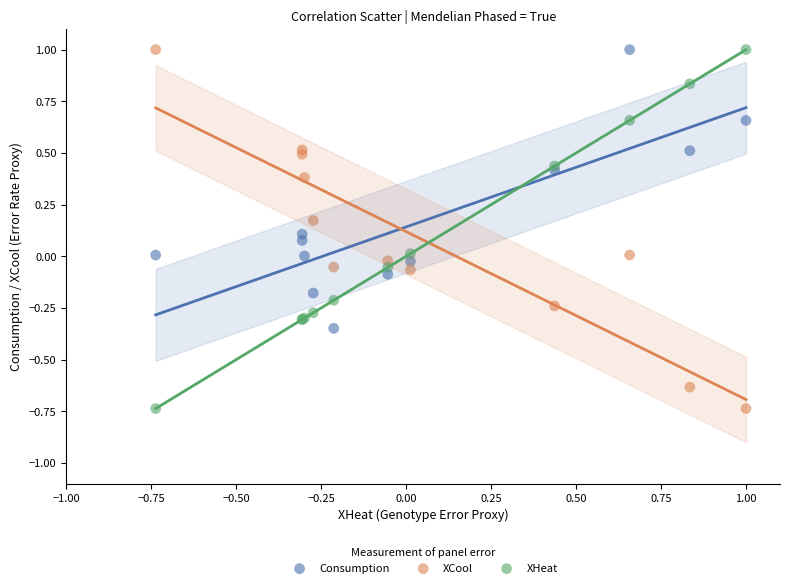

What is the X range (max minus min) for the scatter plot?

1.7